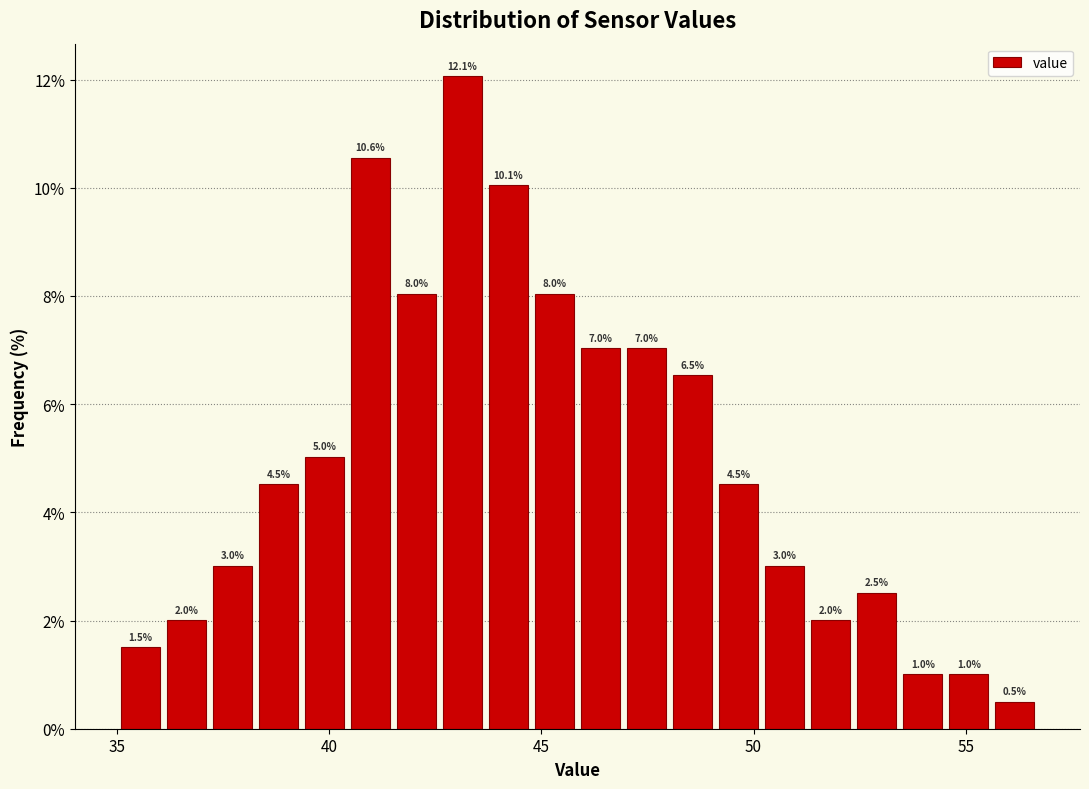

Around what value on the x-axis is the tallest bar? Give the approximate position of its centre, as read against the axis.

43.0